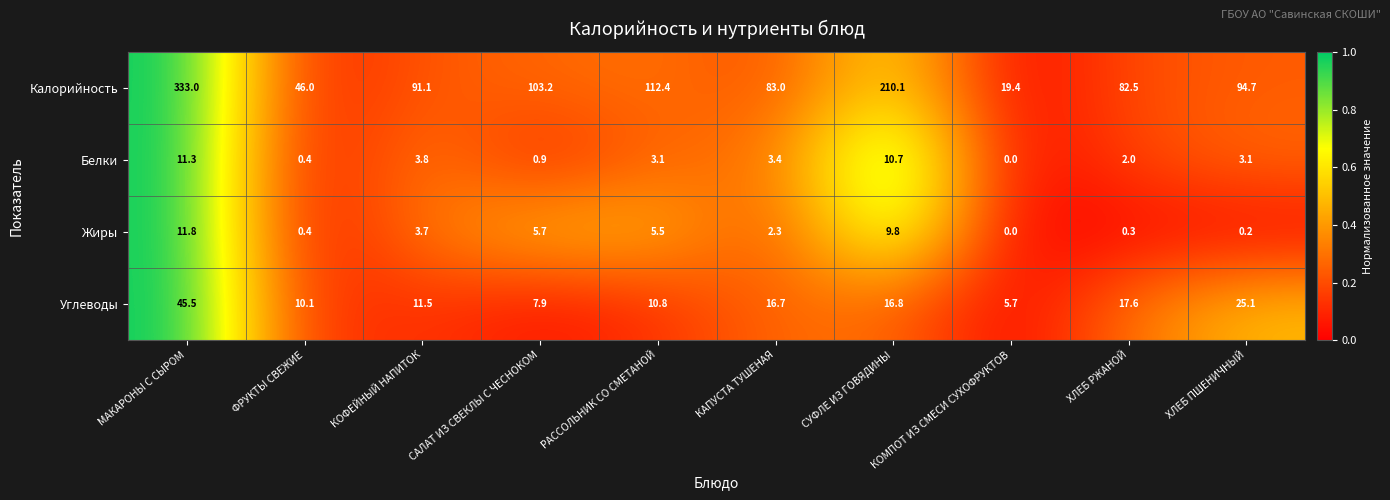

True or false: Белки has a value of 6.3 at КОМПОТ ИЗ СМЕСИ СУХОФРУКТОВ.

False